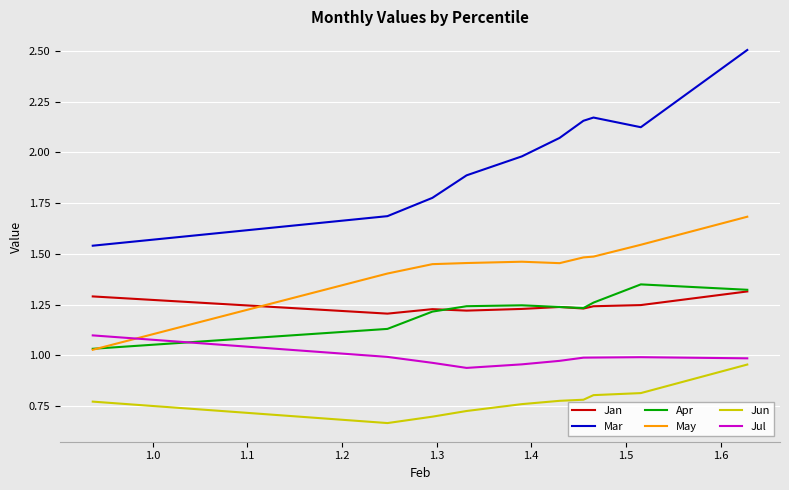

How many lines are shown in the chart?

6